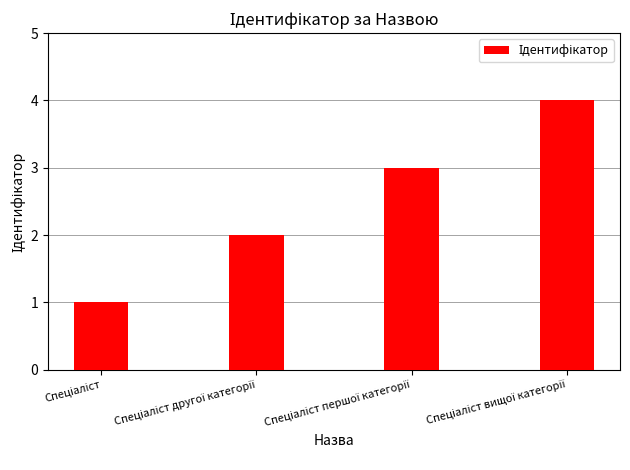

What is the sum of all values?

10